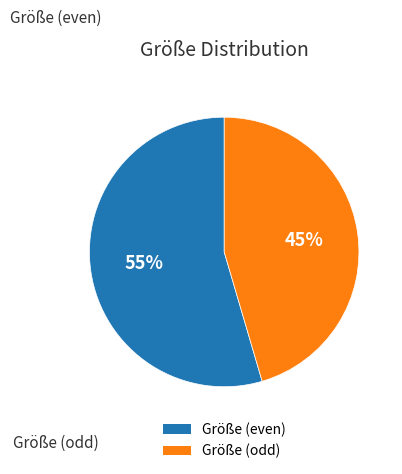

To the nearest percent, what is the average slice percentage?

50%